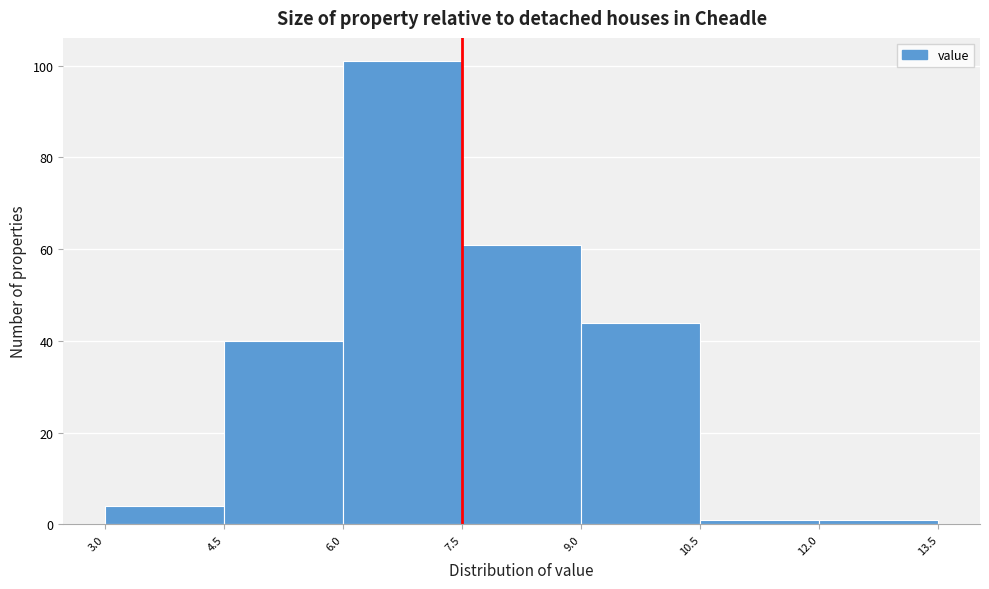

How tall is the bar that spans 9.0 to 10.5 on the x-axis? The values are not printed on the chart, so give them approximately, as read against the axis.

44